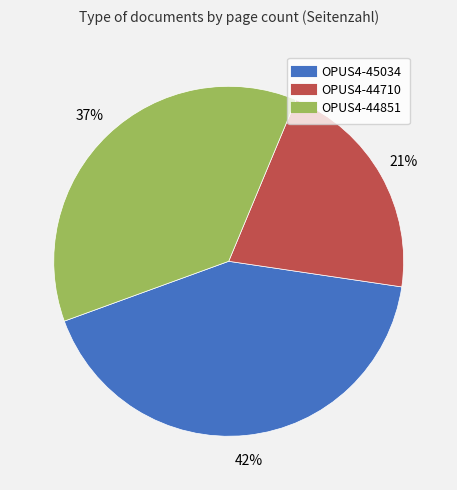

Which has a higher value, OPUS4-44710 or OPUS4-45034?

OPUS4-45034